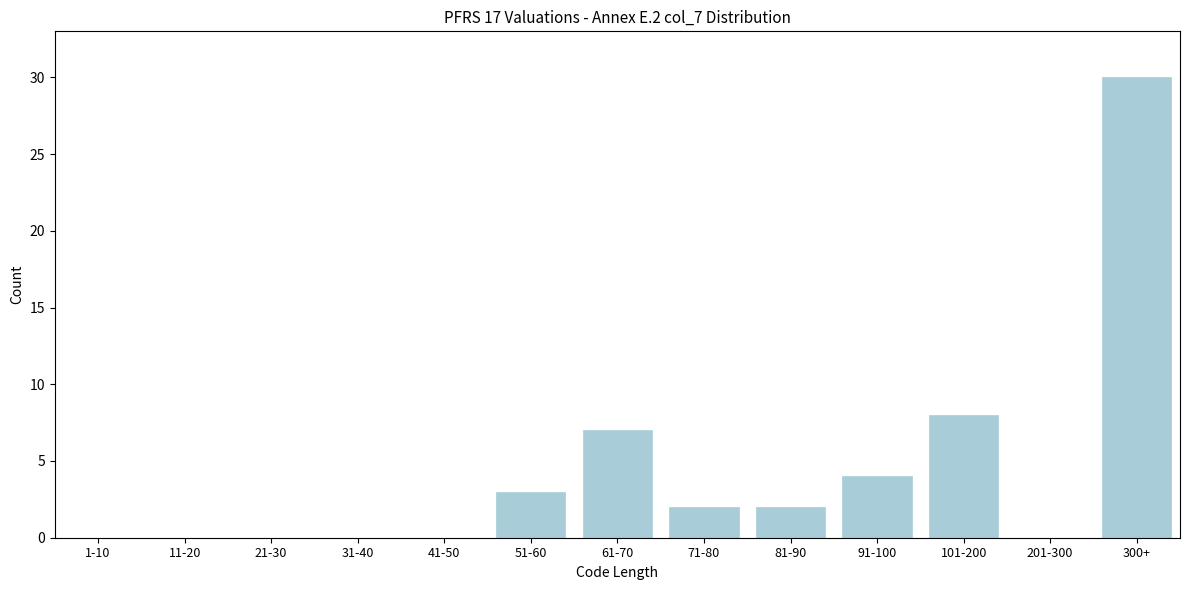

Reading left to right, list all the values displayed in this chart.

1-10=0	11-20=0	21-30=0	31-40=0	41-50=0	51-60=3	61-70=7	71-80=2	81-90=2	91-100=4	101-200=8	201-300=0	300+=30